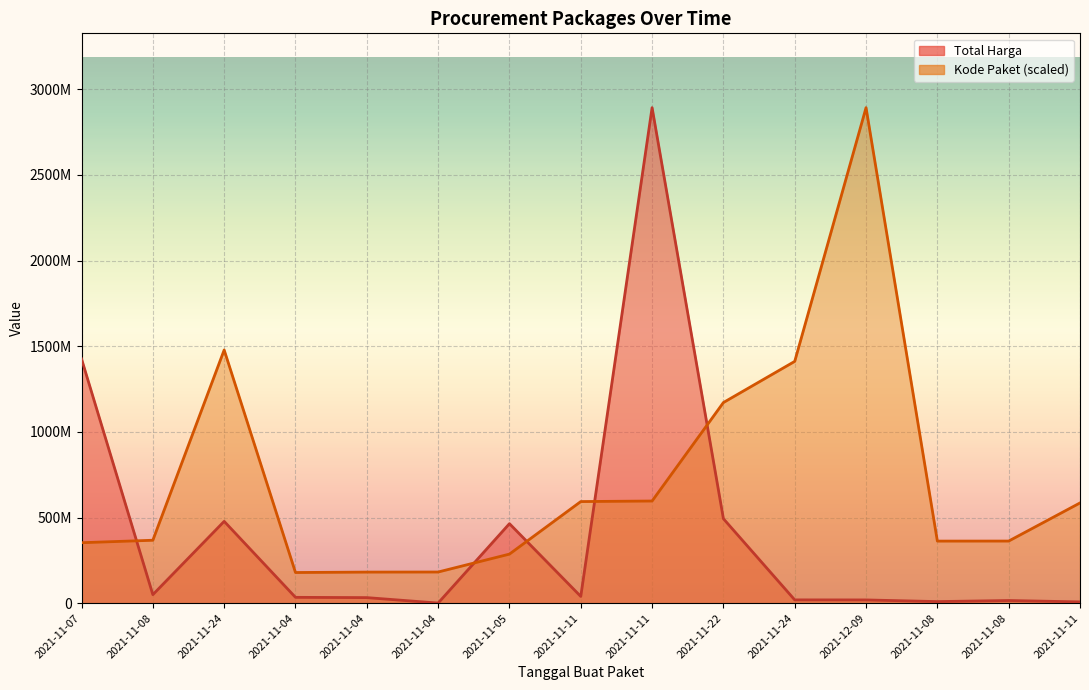

Which category has the lowest value in the Total Harga series?

2021-11-04